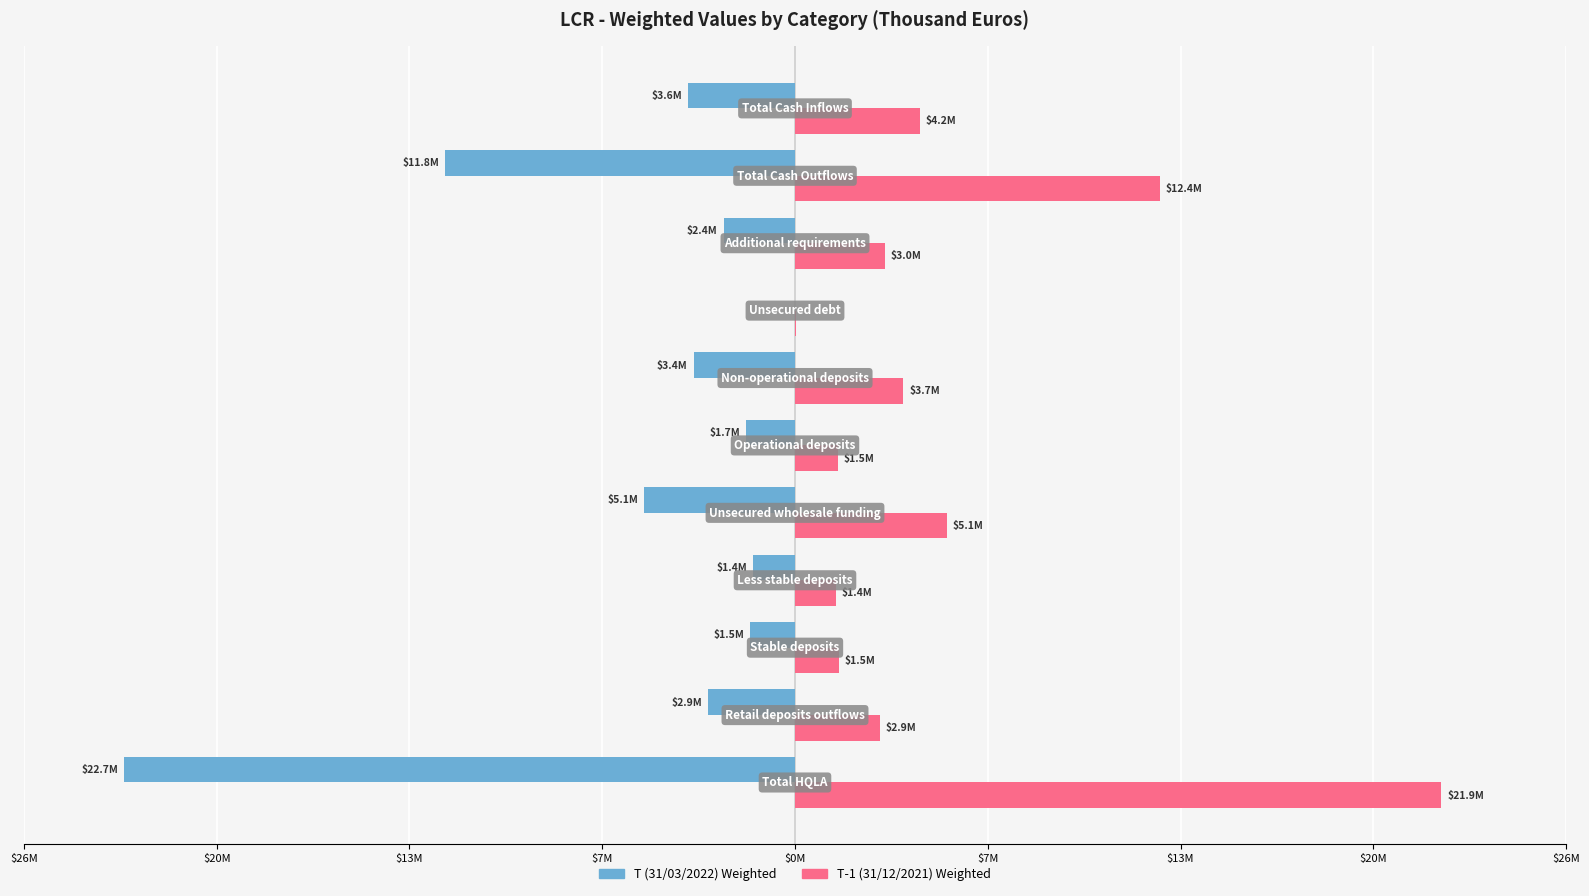

What are all the series names shown in the legend?

T (31/03/2022) Weighted, T-1 (31/12/2021) Weighted